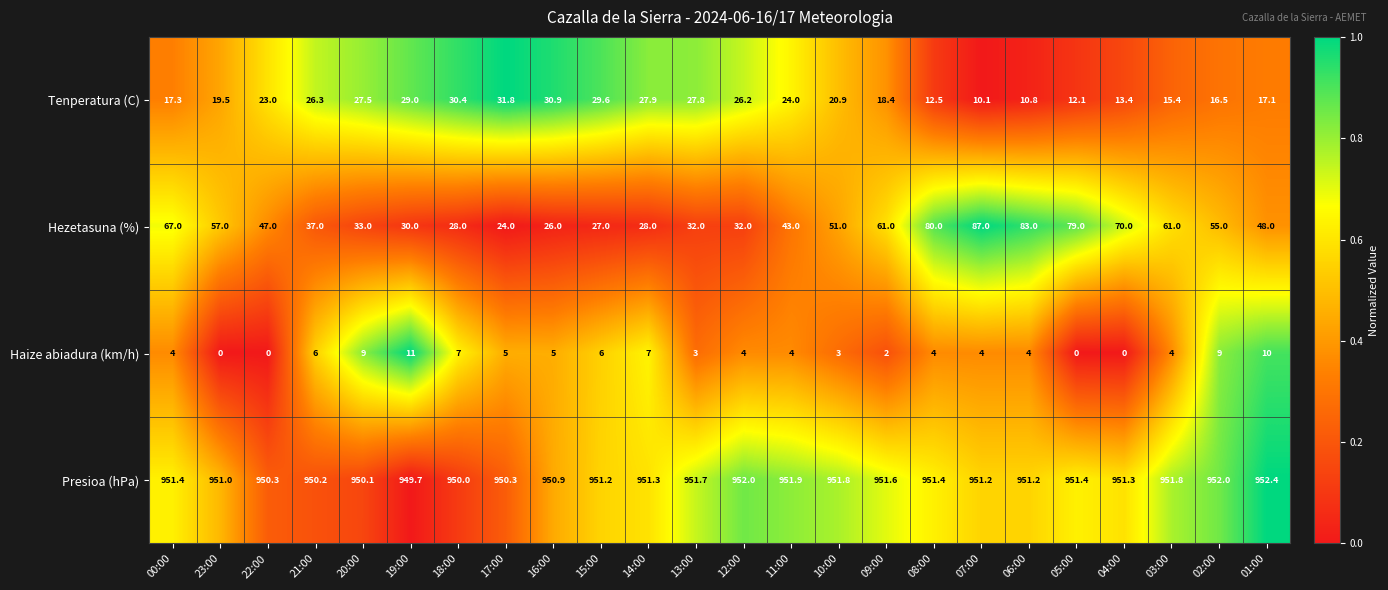

At which category is the sum across all series the highest?

07:00